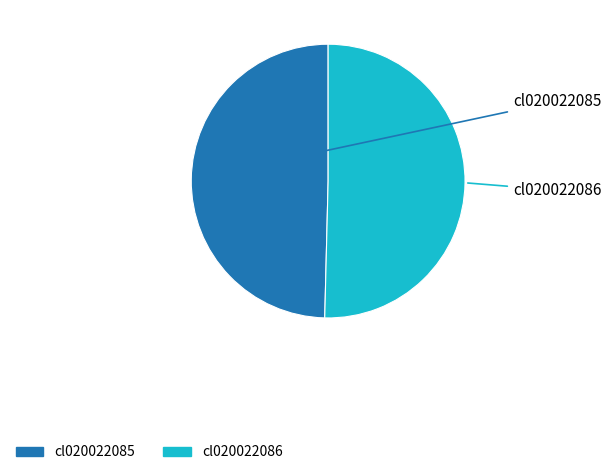

What is the smallest slice in the pie chart?

cl020022085